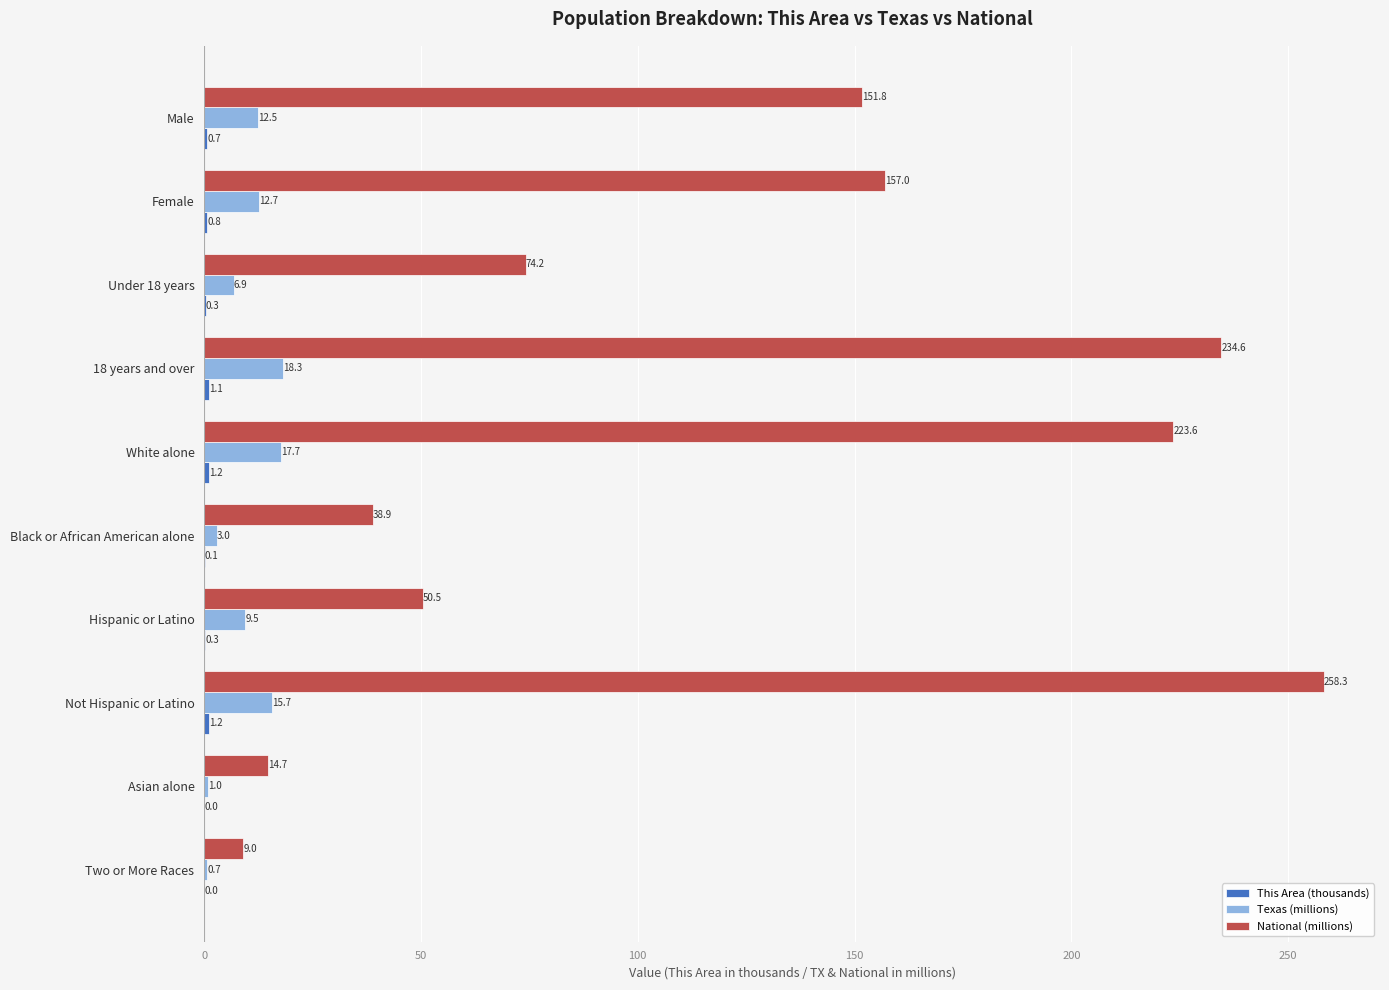

What is the maximum value for Texas (millions)?

18.3